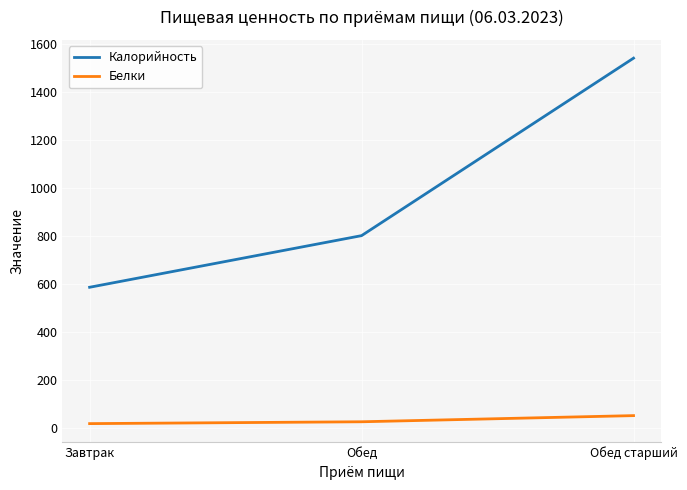

Which series has the largest total across all categories?

Калорийность